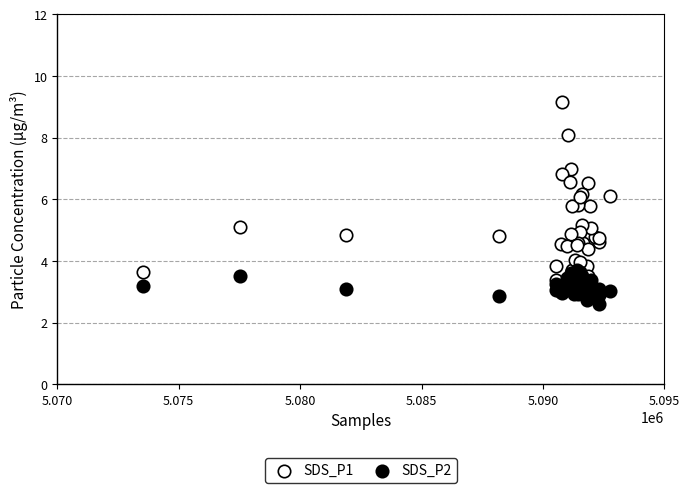

What are all the series names shown in the legend?

SDS_P1, SDS_P2